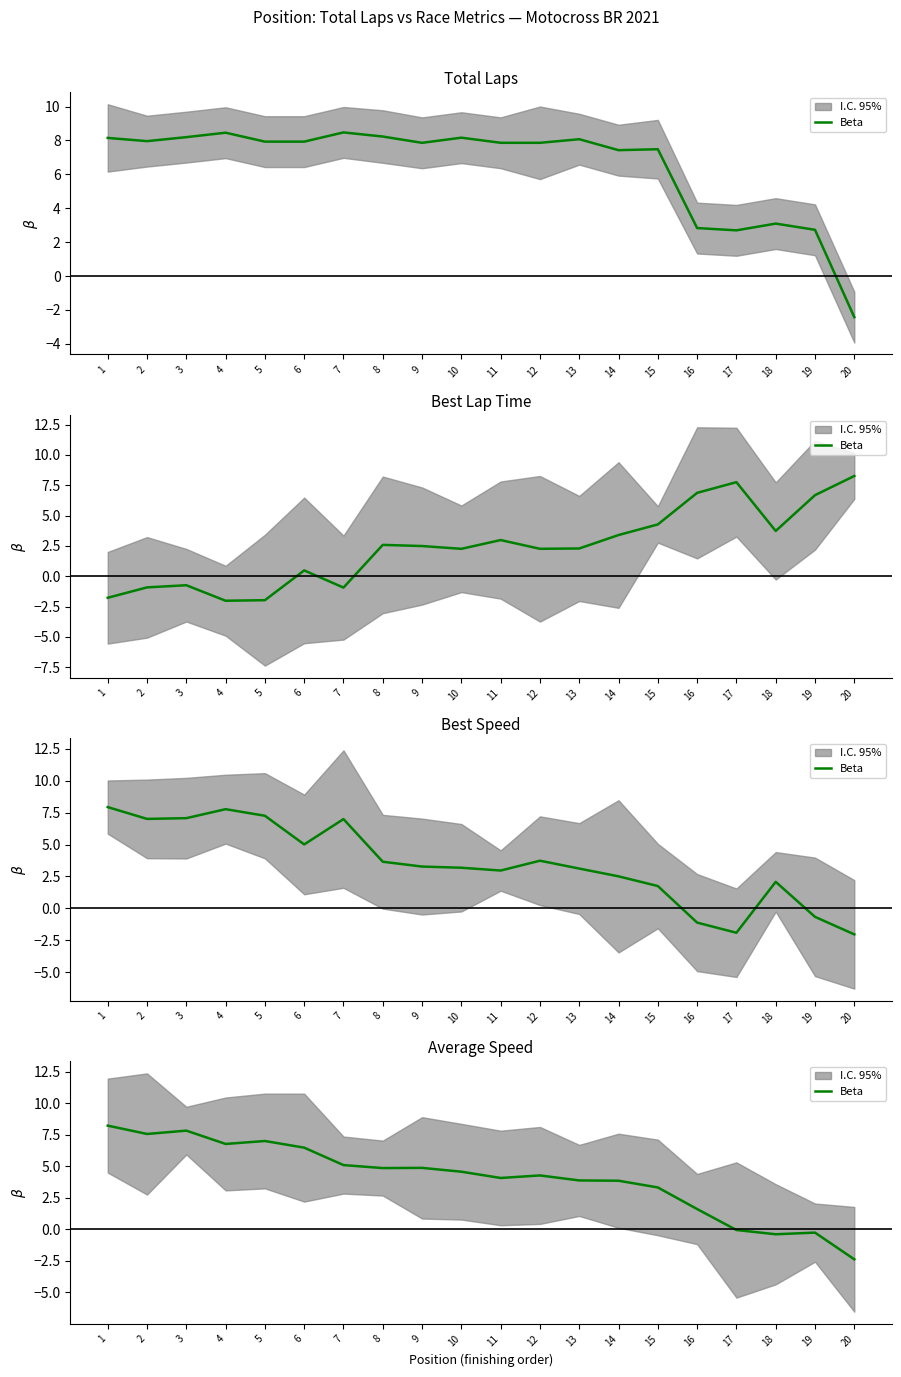

At which label does the data first exceed 4?

1